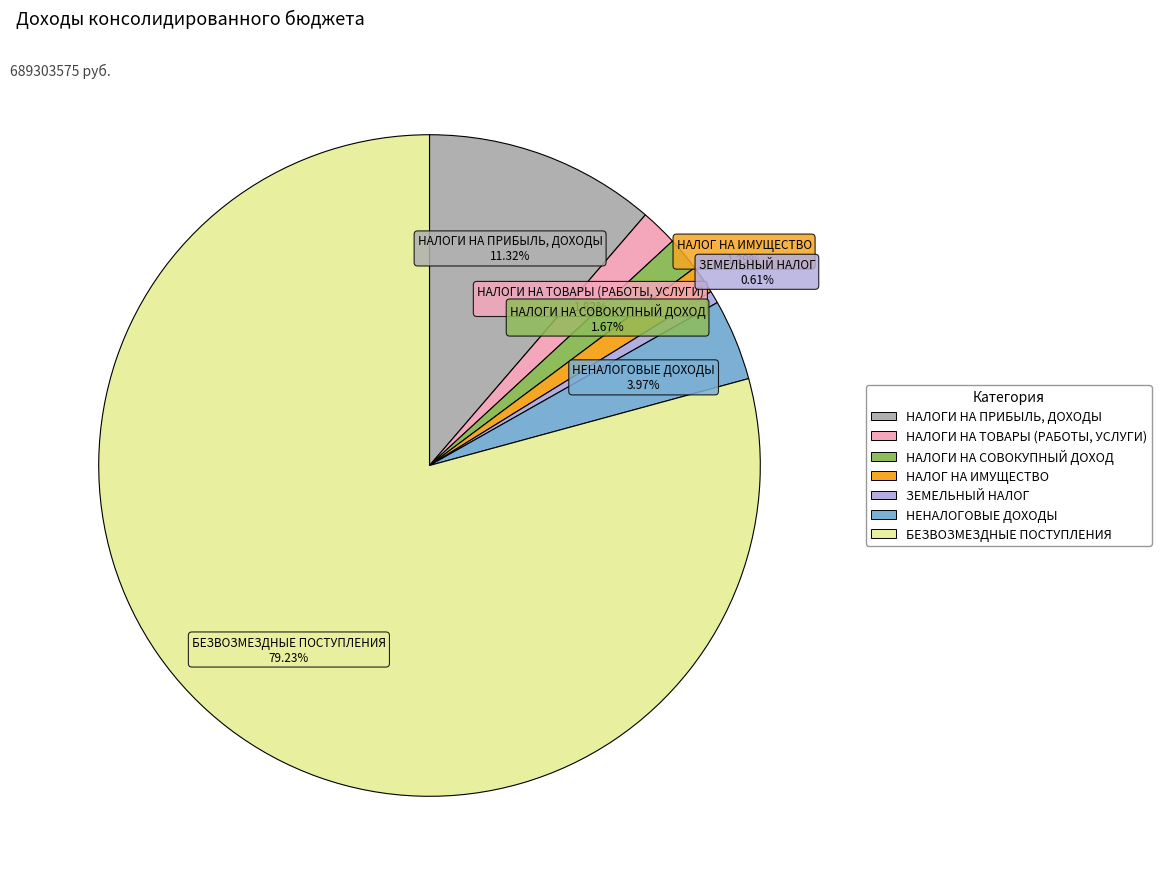

Is there a majority slice in this chart?

Yes